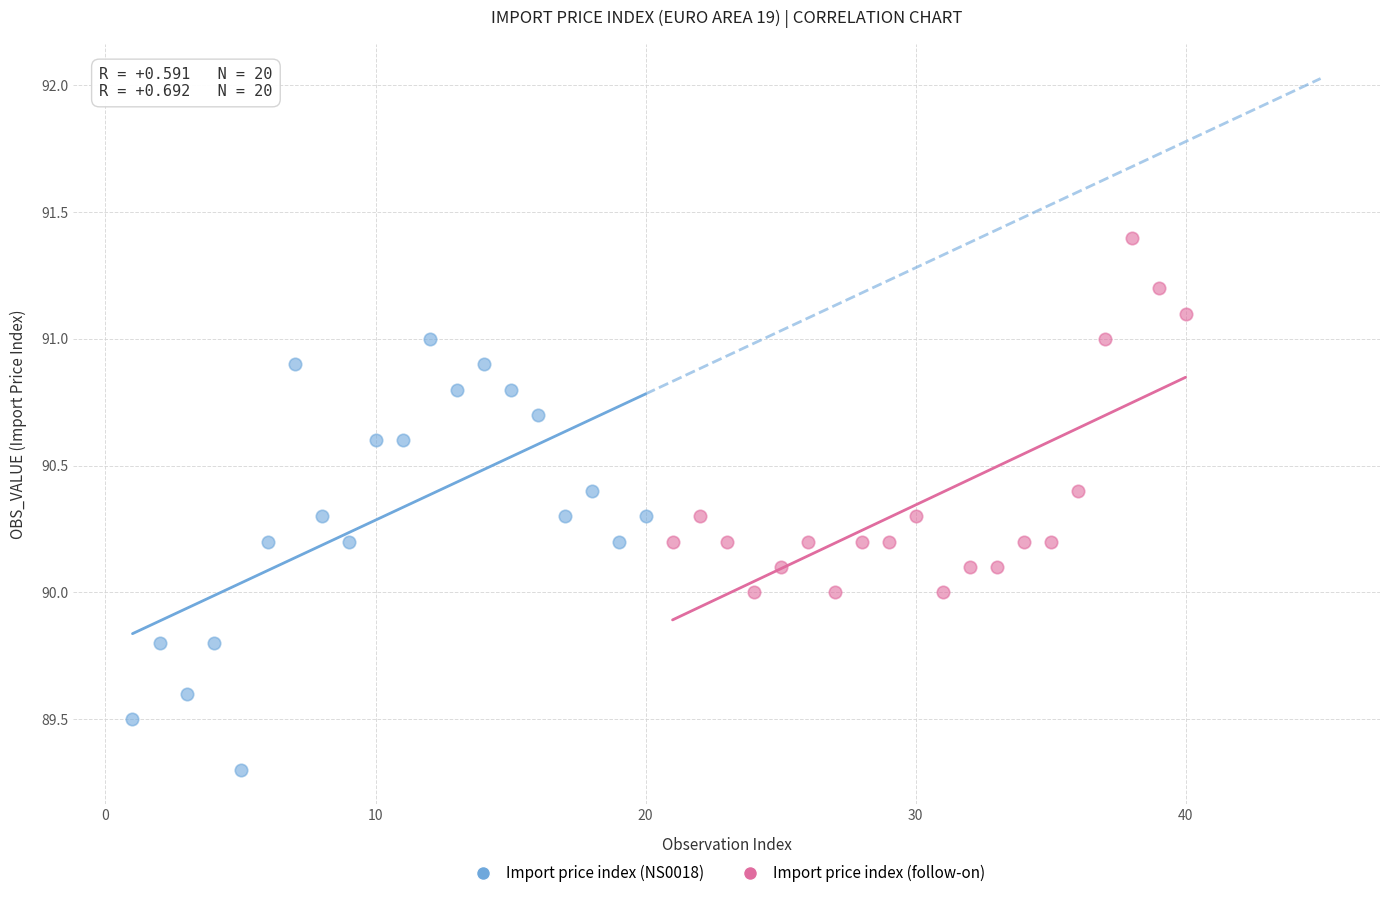

Which series reaches the maximum Y coordinate?

Import price index (follow-on)